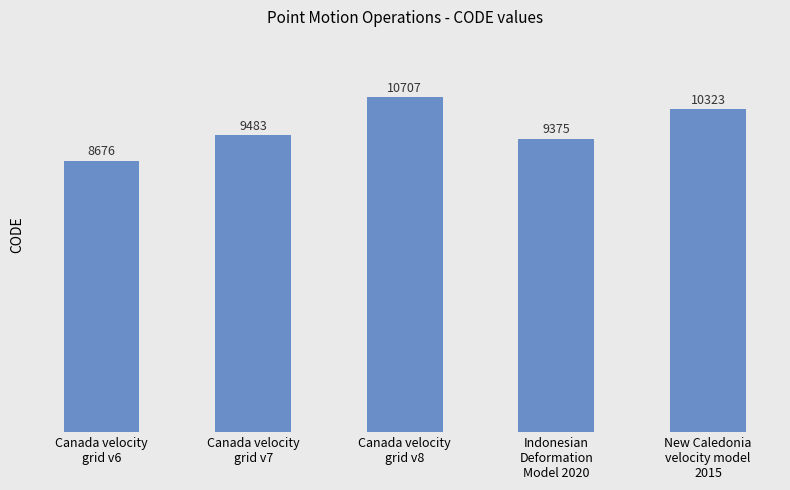

Reading left to right, list all the values displayed in this chart.

8676	9483	10707	9375	10323